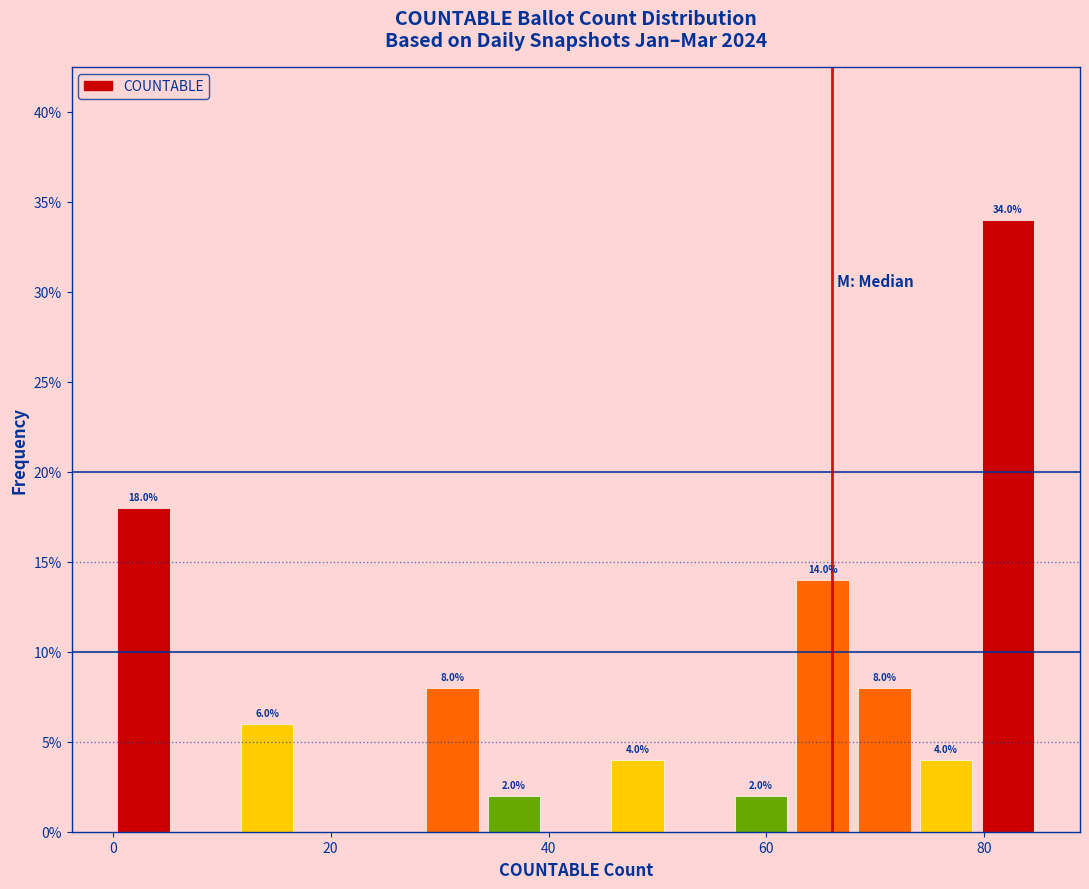

Around what value on the x-axis is the tallest bar? Give the approximate position of its centre, as read against the axis.

82